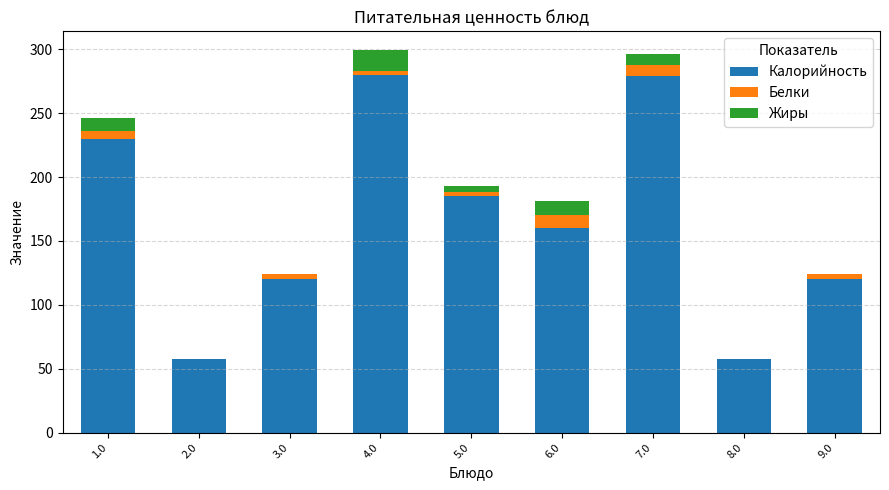

Are the bars grouped side by side (vs. stacked)?

No